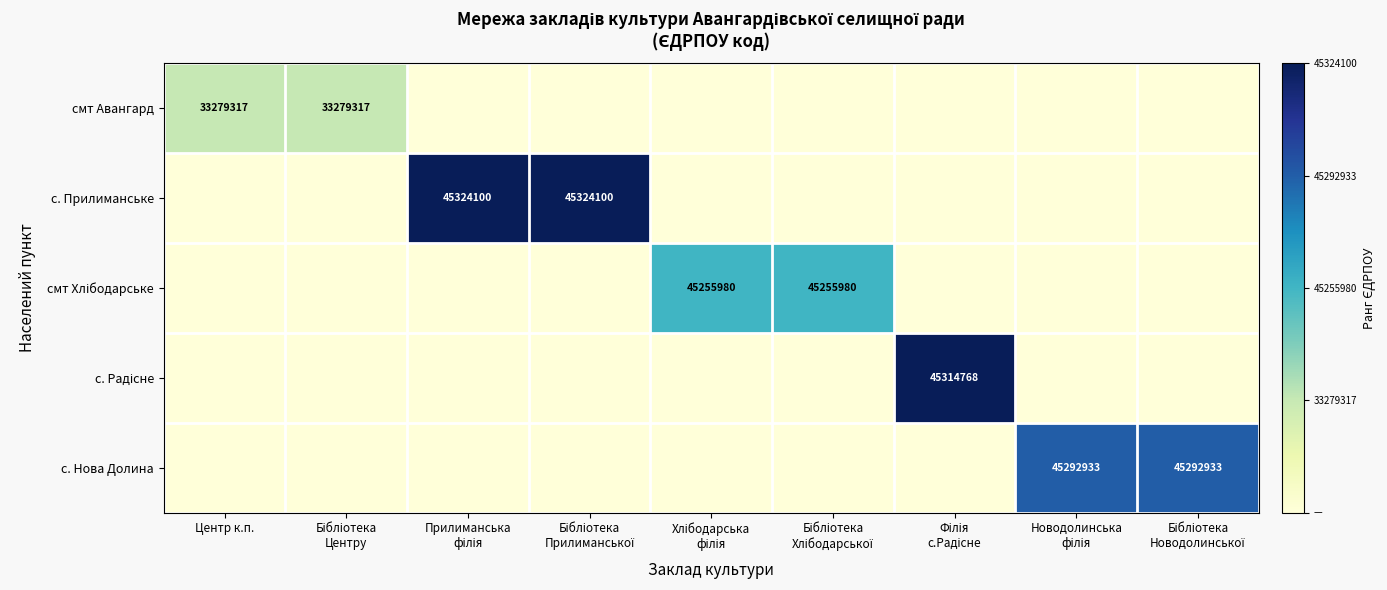

What is the maximum value shown in the chart?

5